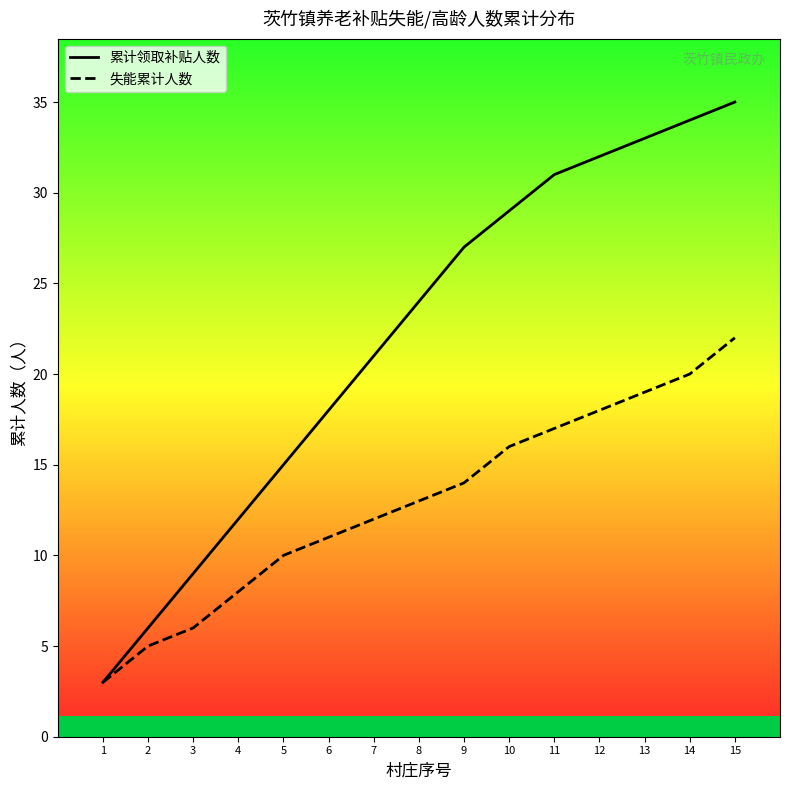

Reading left to right, transcribe all the data shown in this chart.

累计领取补贴人数: 1=3	2=6	3=9	4=12	5=15	6=18	7=21	8=24	9=27	10=29	11=31	12=32	13=33	14=34	15=35
失能累计人数: 1=3	2=5	3=6	4=8	5=10	6=11	7=12	8=13	9=14	10=16	11=17	12=18	13=19	14=20	15=22